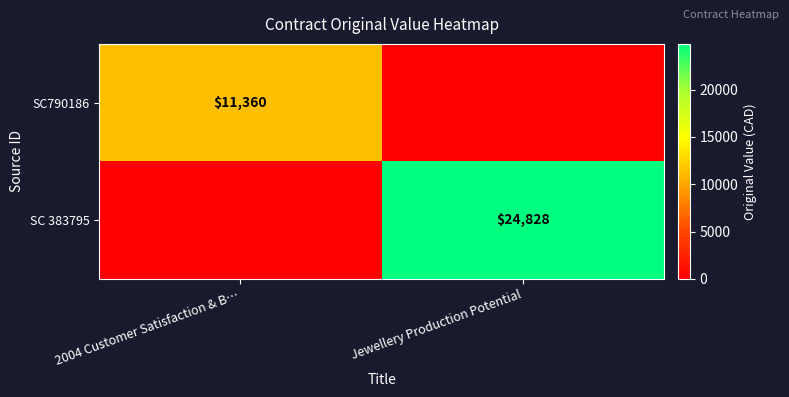

Is it true that SC790186 equals 11360 at 2004 Customer Satisfaction & B…?

True